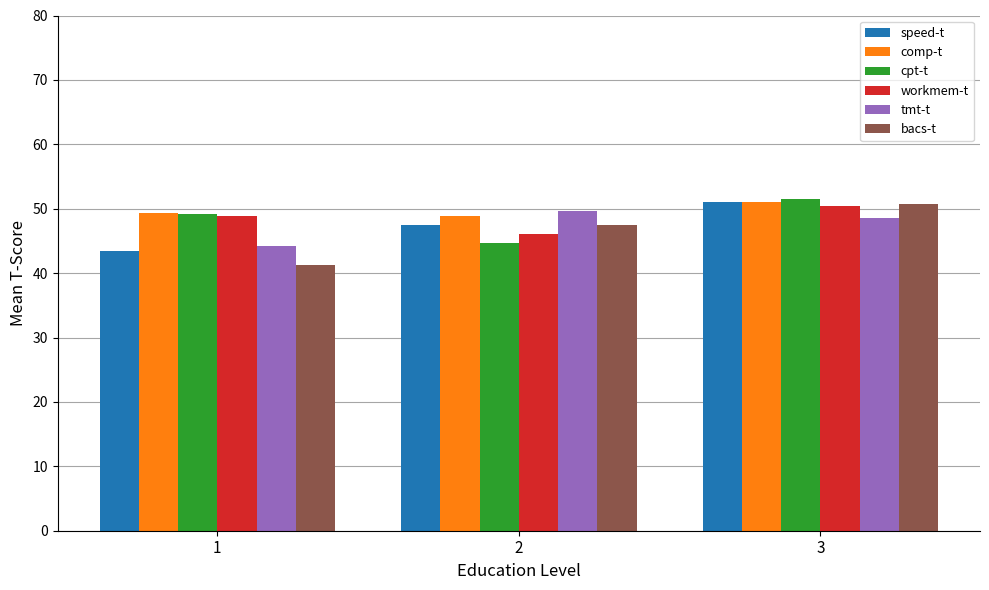

What is the approximate value of speed-t at 1?

43.4